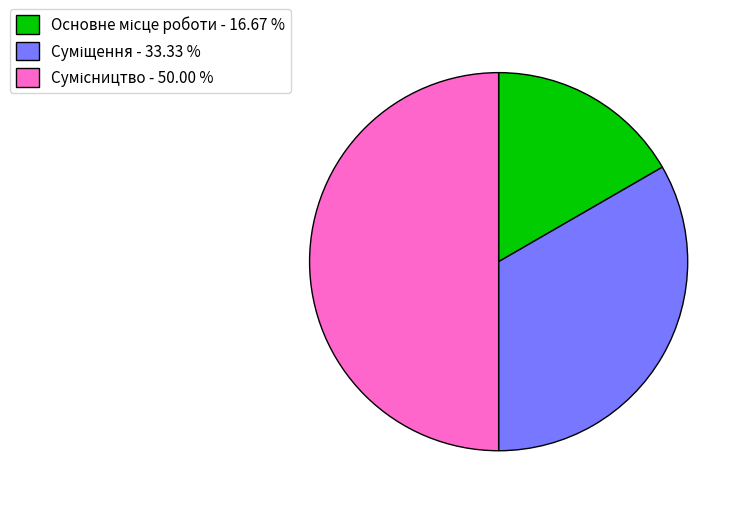

What portion of the pie excludes Суміщення?

66.7%